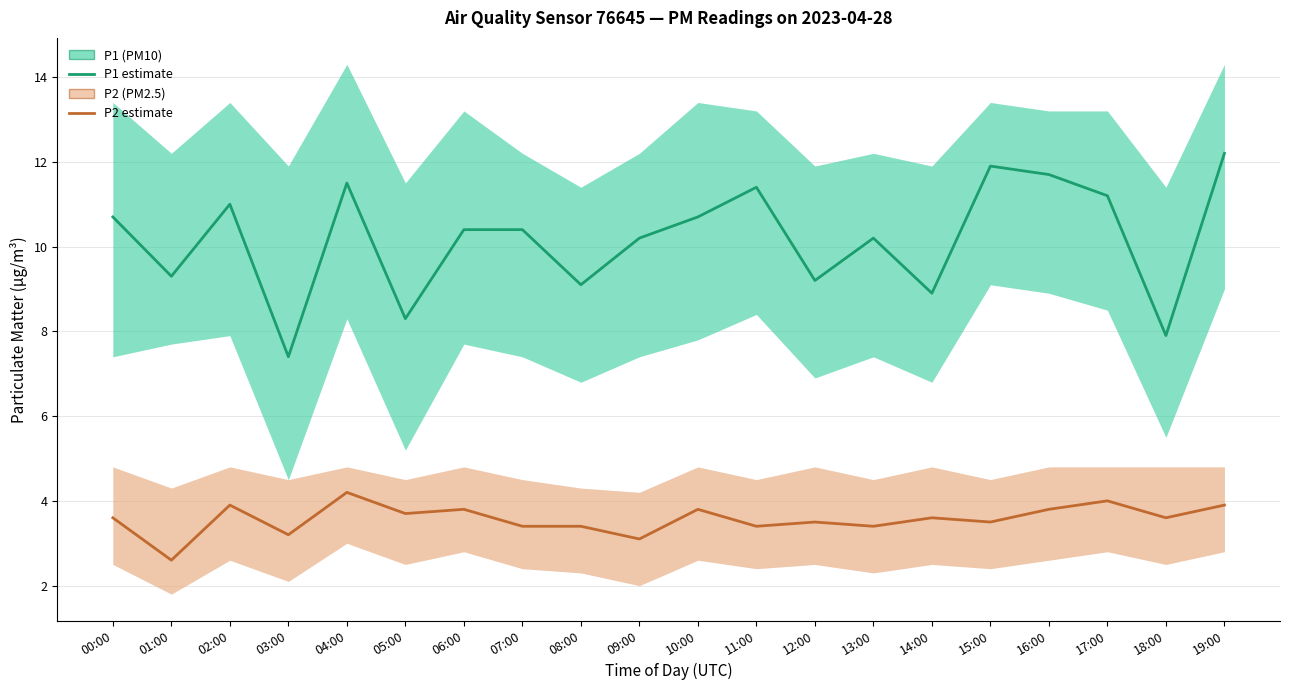

What is the spread (max minus min) of values at 09:00?

7.1